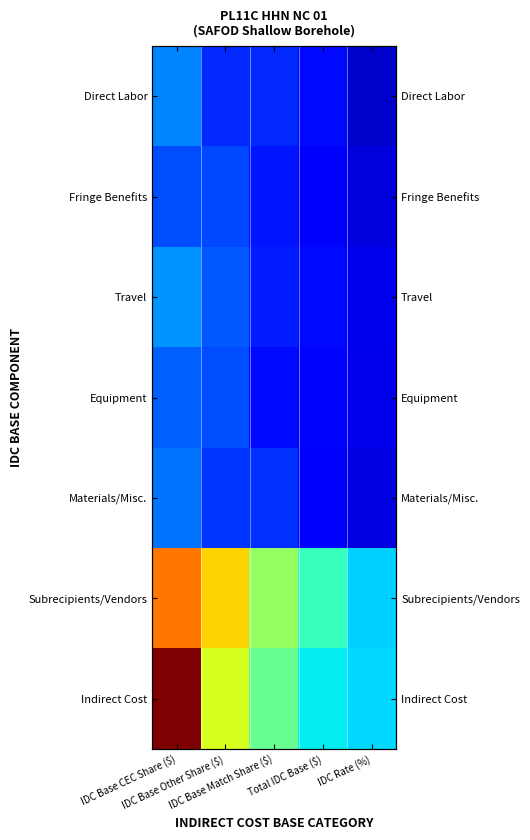

What is the difference between the maximum and second lowest values in the Direct Labor series?

0.4